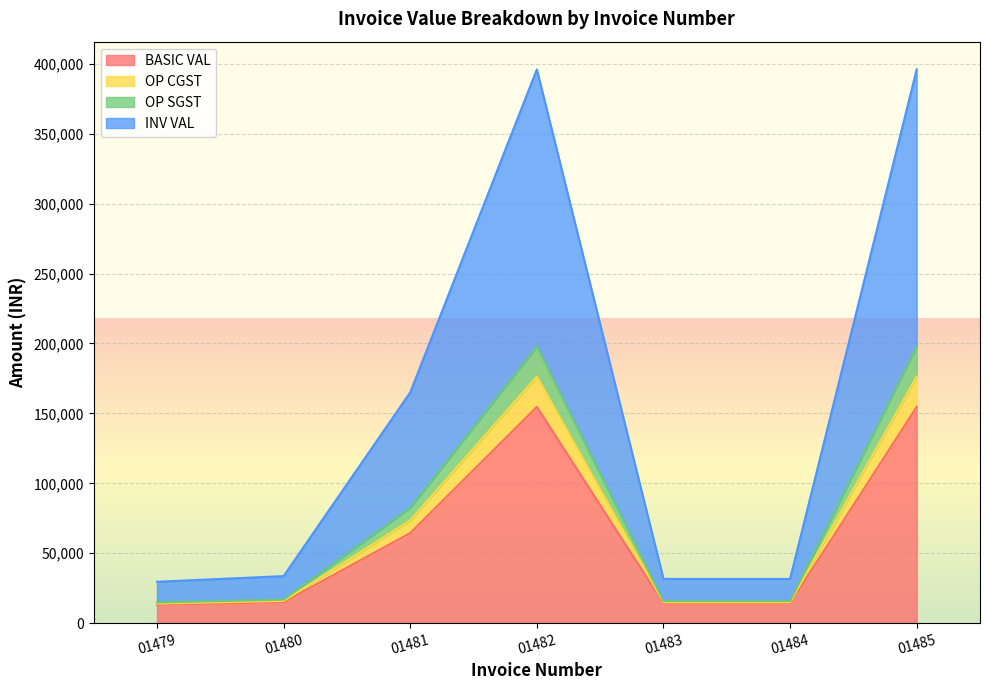

At which category is the sum across all series the highest?

01482